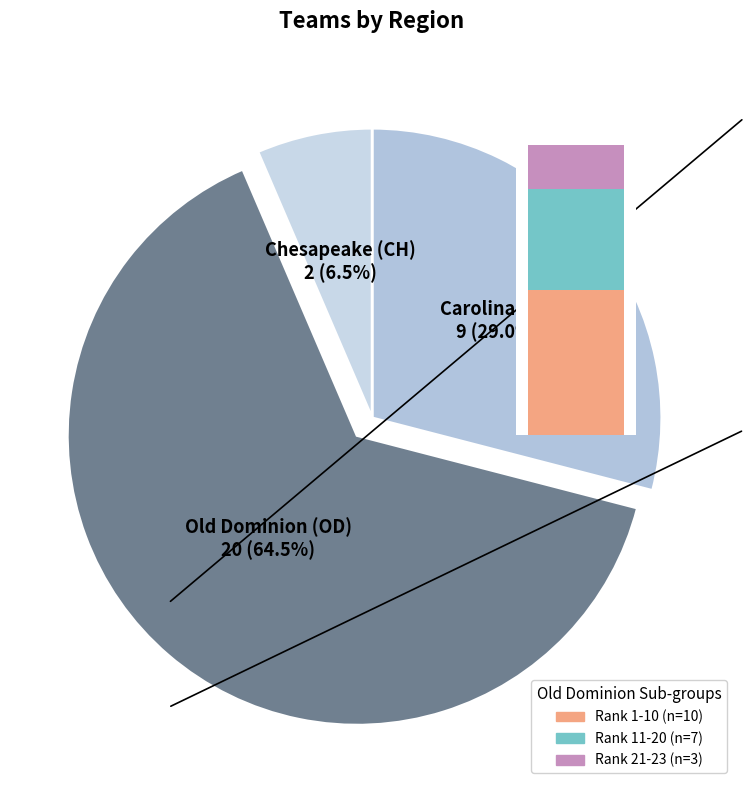

To the nearest percent, what is the average slice percentage?

33%